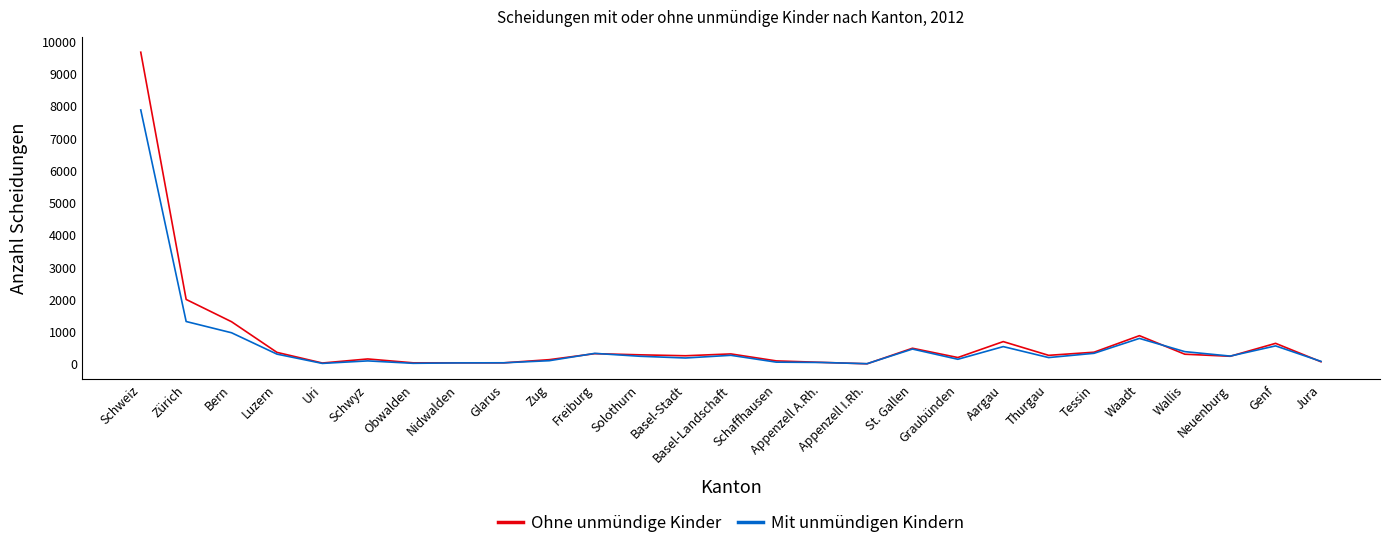

What is the maximum value shown in the chart?

9670